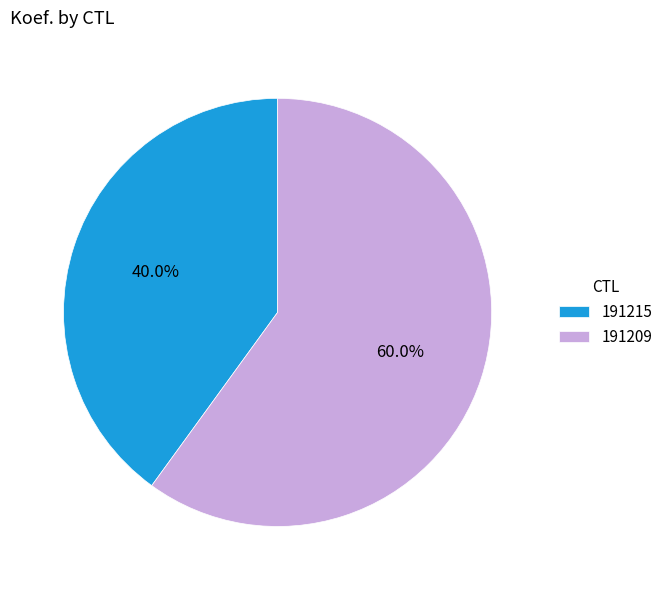

Does any single category account for the majority?

Yes